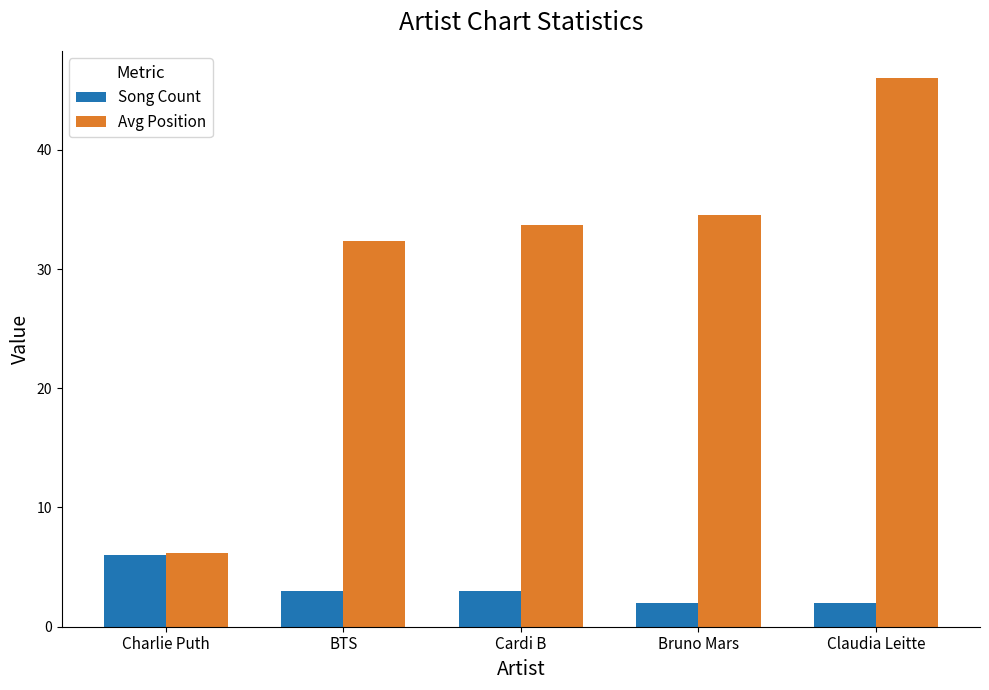

How many bars are there in total?

10